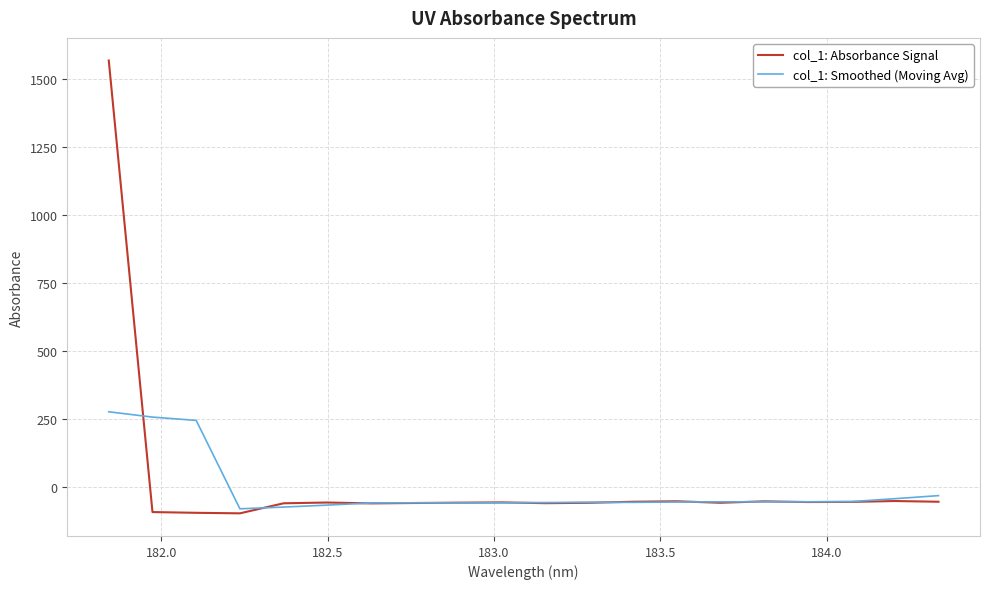

Which series has the widest spread of values?

col_1: Absorbance Signal